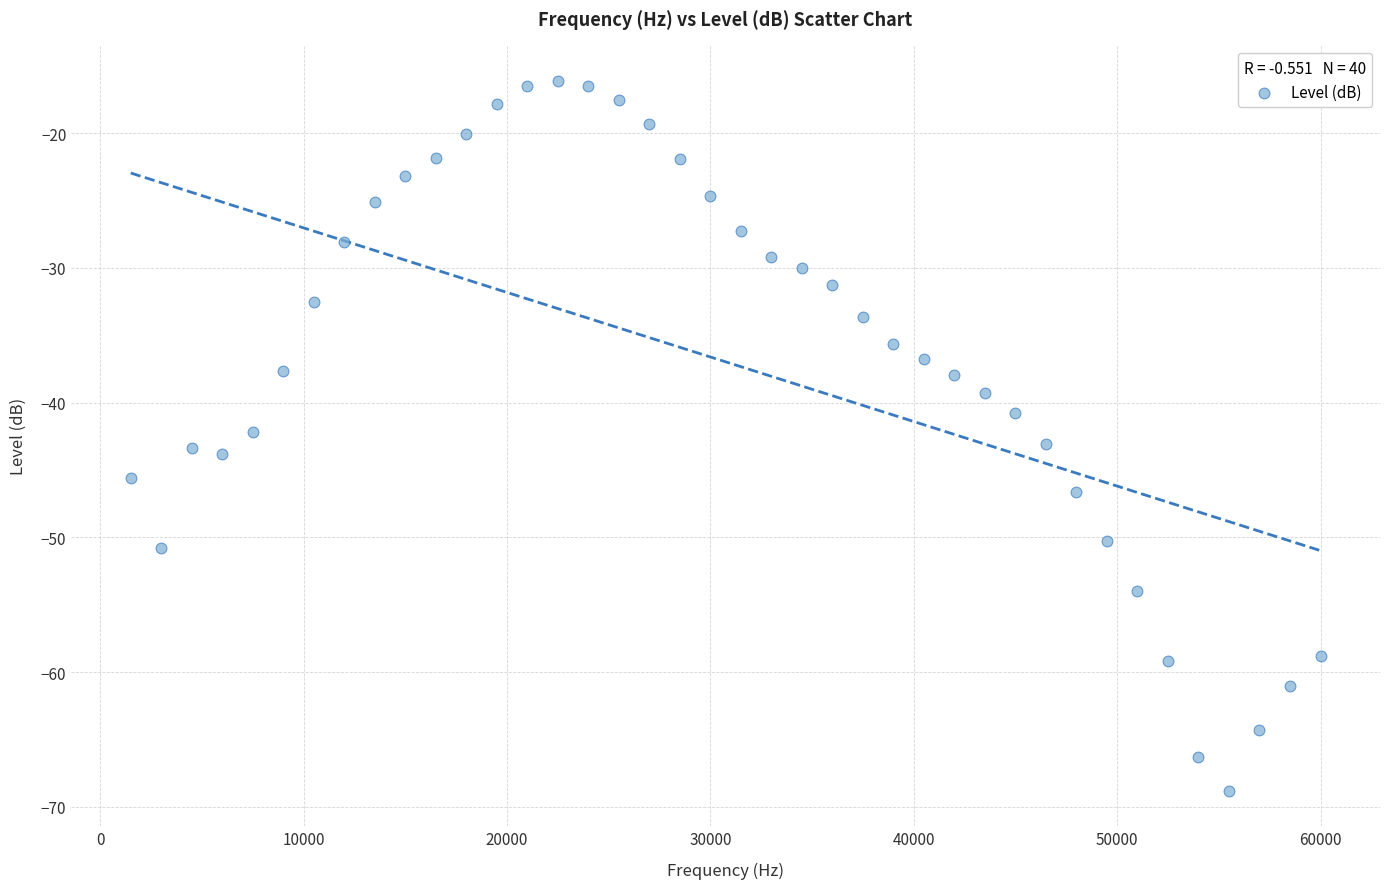

What is the range of Y values (max minus min)?

52.6